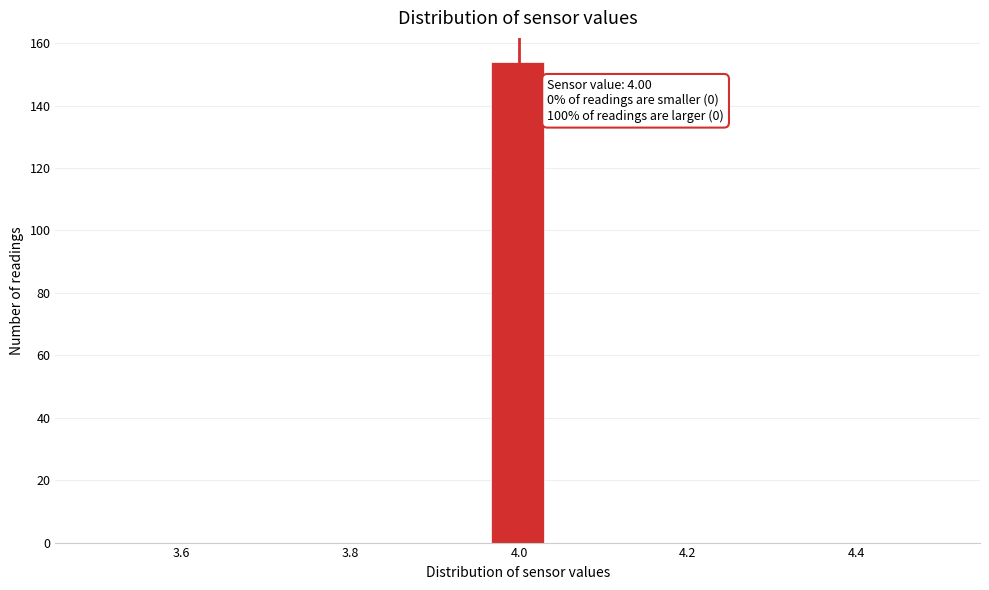

Around what value on the x-axis is the tallest bar? Give the approximate position of its centre, as read against the axis.

4.00